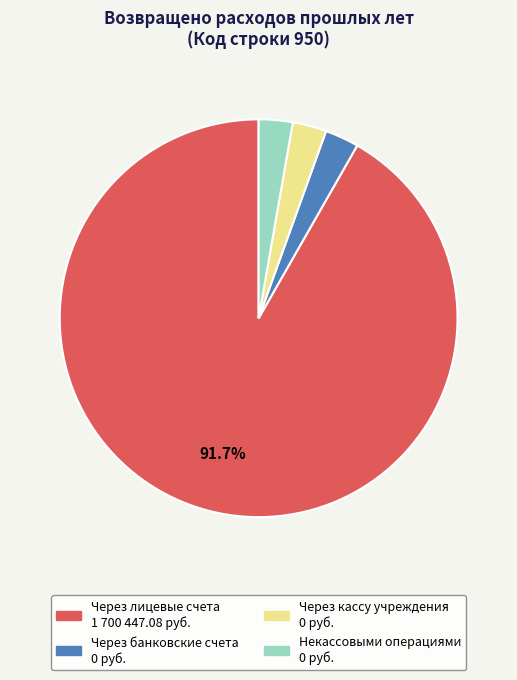

Is Через лицевые счета the majority of the pie?

Yes